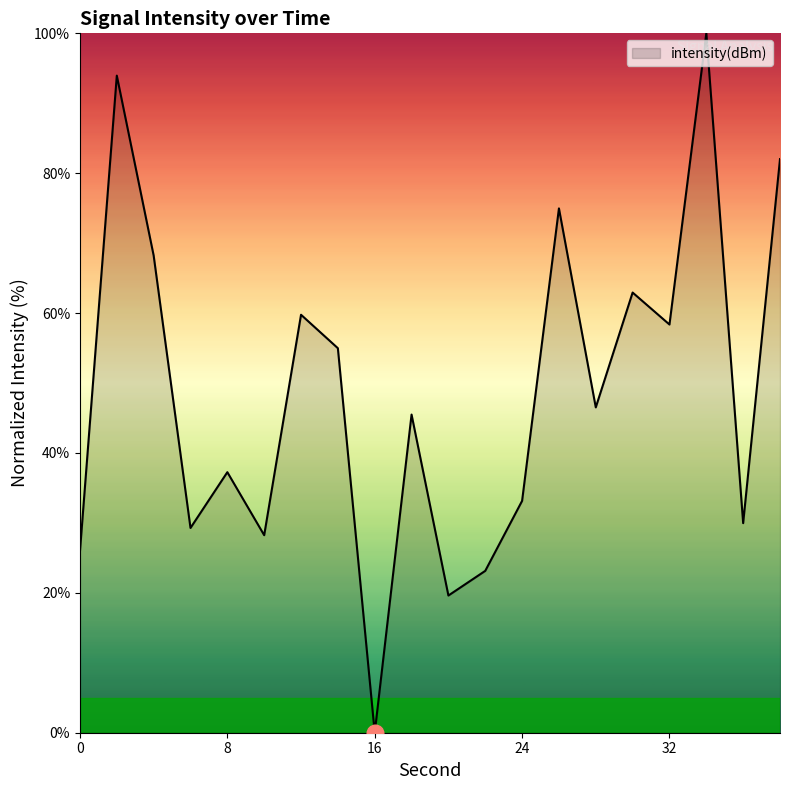

What is the difference between the maximum and minimum values?

100.0